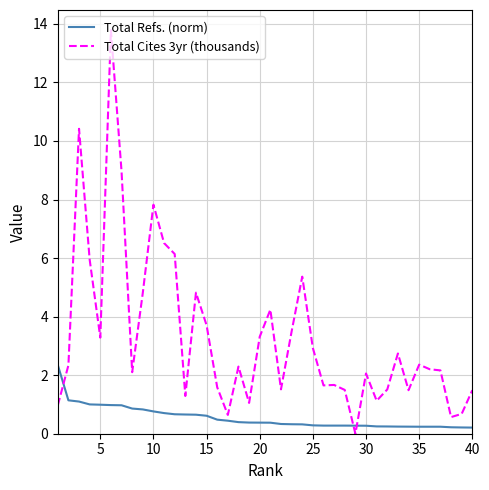

True or false: Total Refs. (norm) and Total Cites 3yr (thousands) intersect in this chart.

True